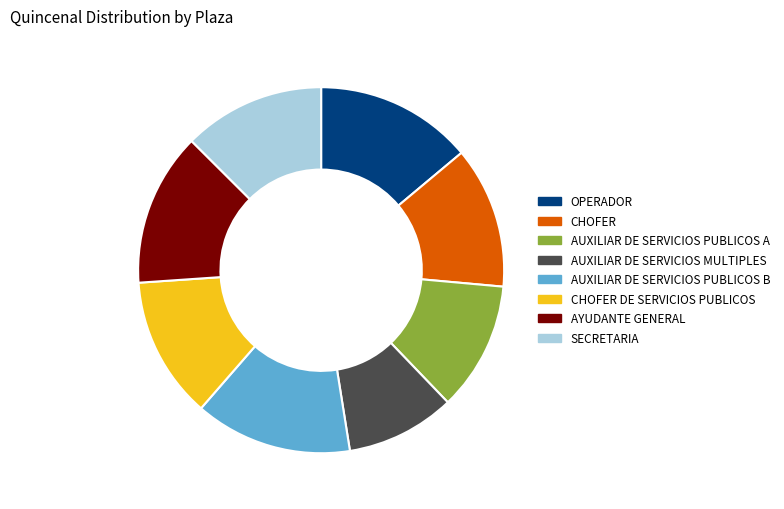

Is there a majority slice in this chart?

No